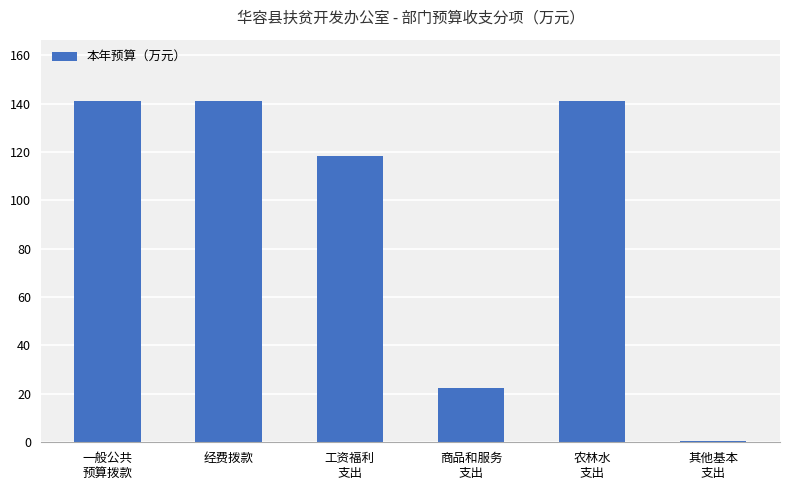

What is the greatest value displayed?

141.0